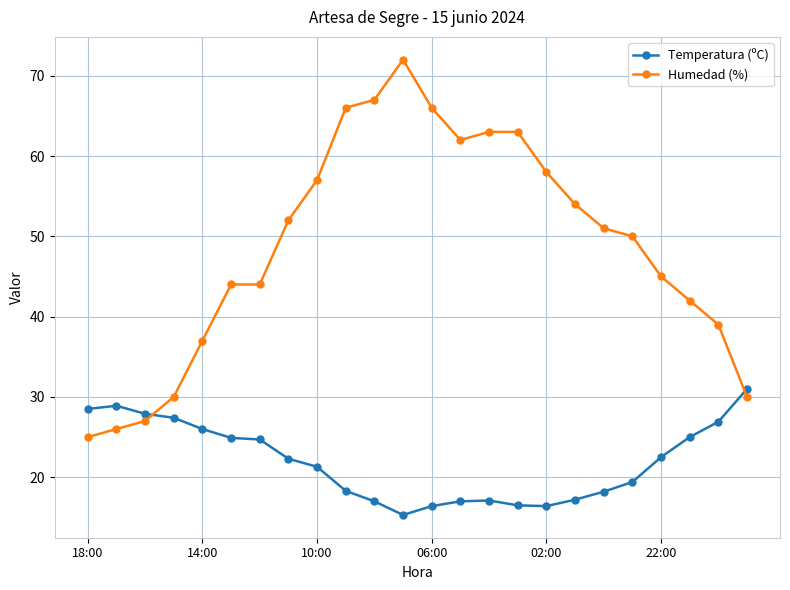

Which series has the largest total across all categories?

Humedad (%)